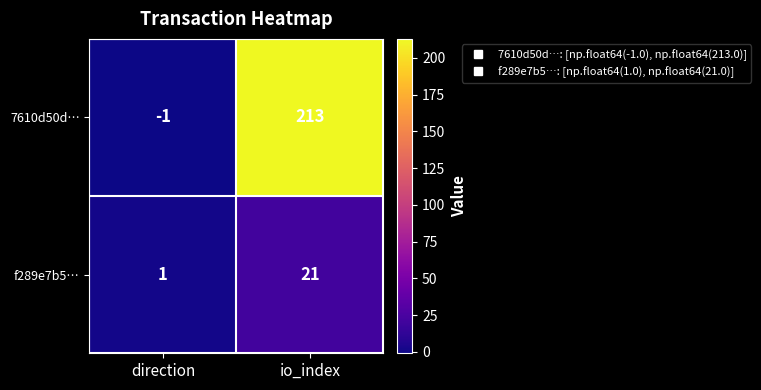

How many values in the 7610d50d… series are below 213?

1